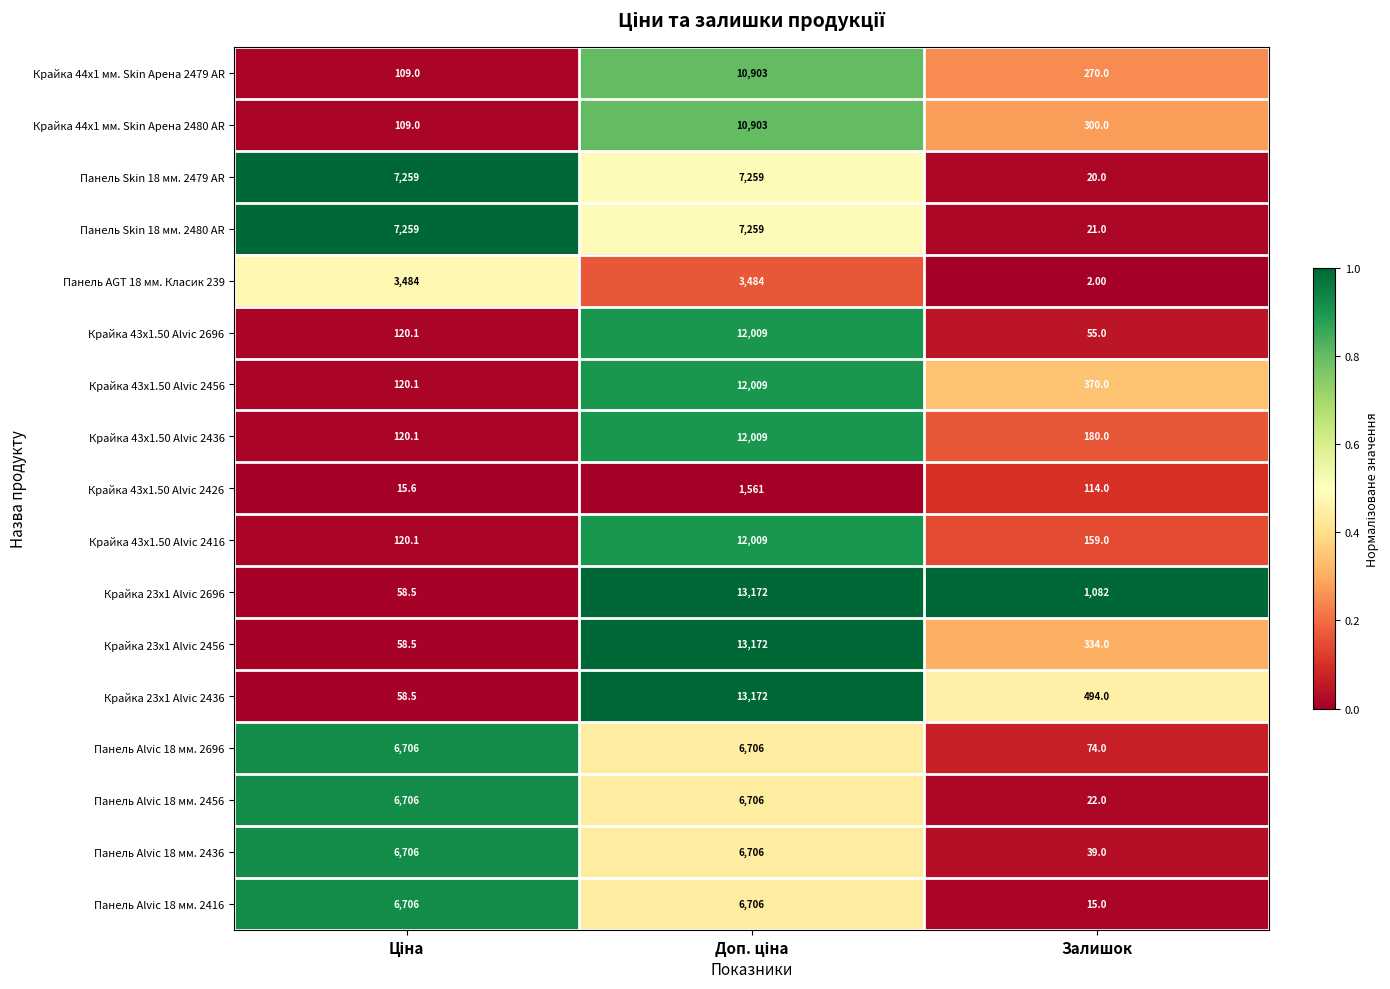

Which label corresponds to the smallest value in the chart?

Залишок